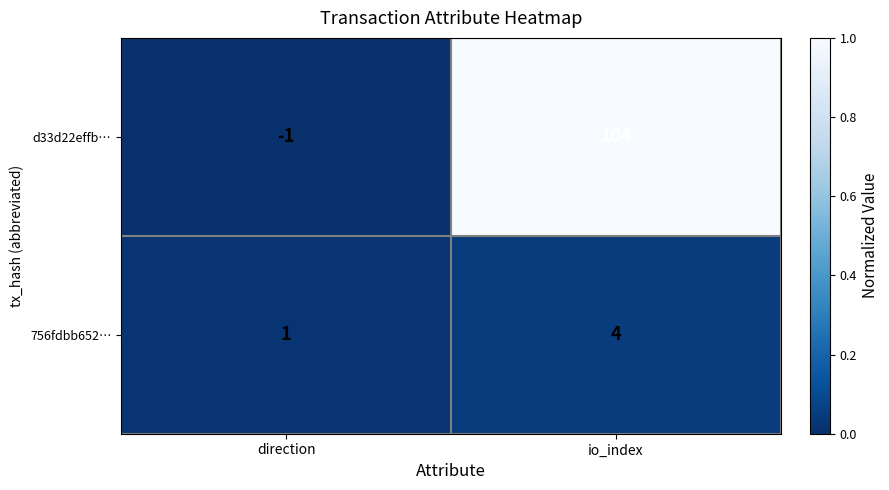

What is the maximum value for d33d22effb…?

104